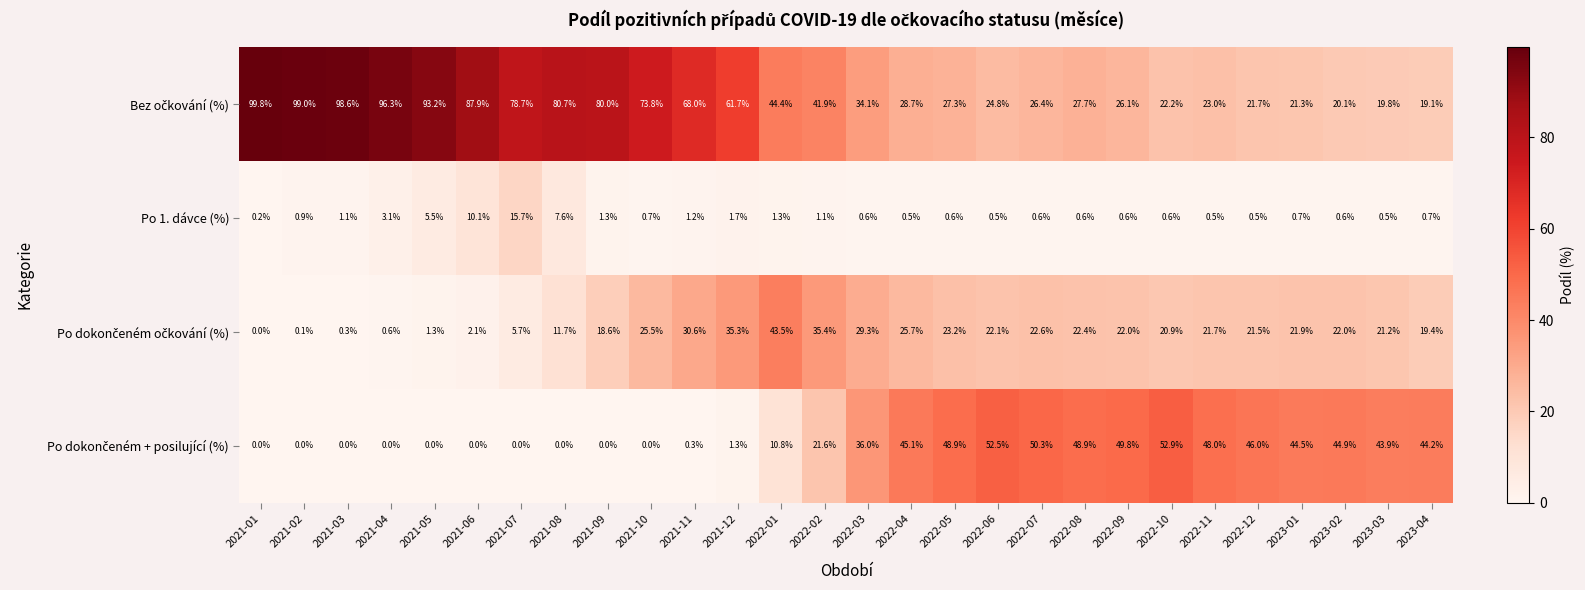

At how many categories does at least one series exceed 66?

11